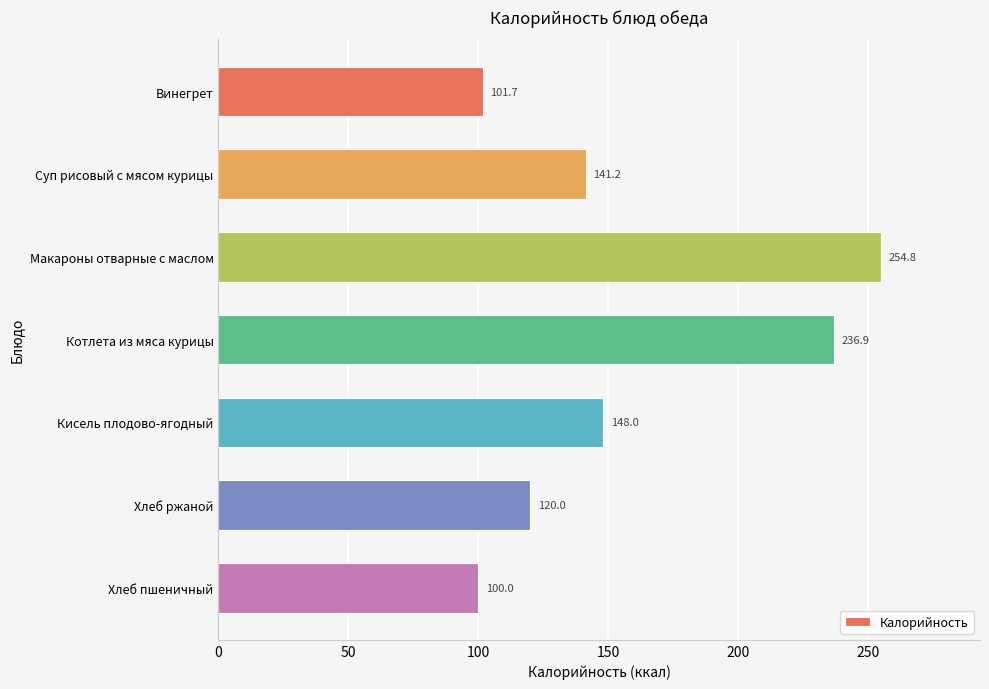

True or false: the data shows 236.9 at Котлета из мяса курицы.

True